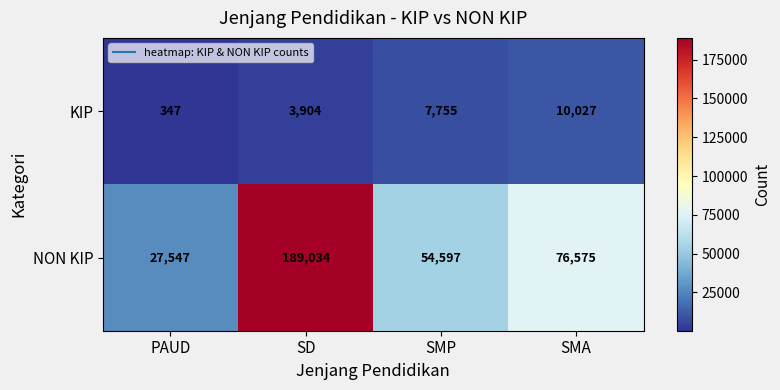

The KIP series shows 788 at SD. True or false?

False